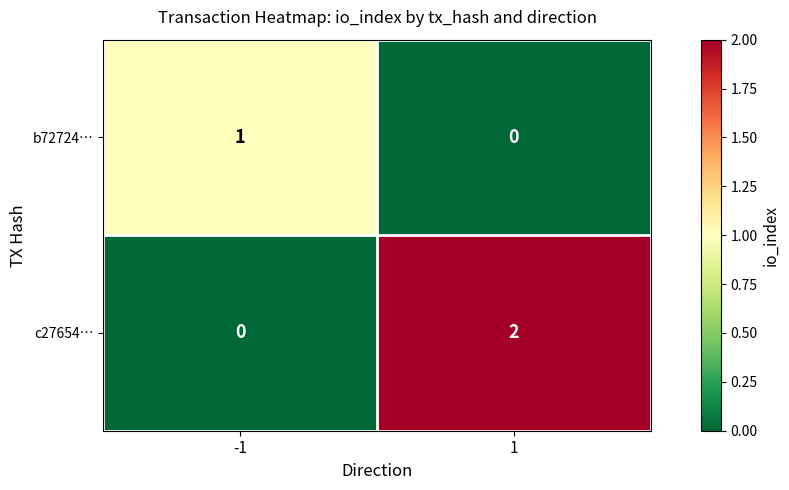

Which series has the largest range (max minus min)?

c27654…